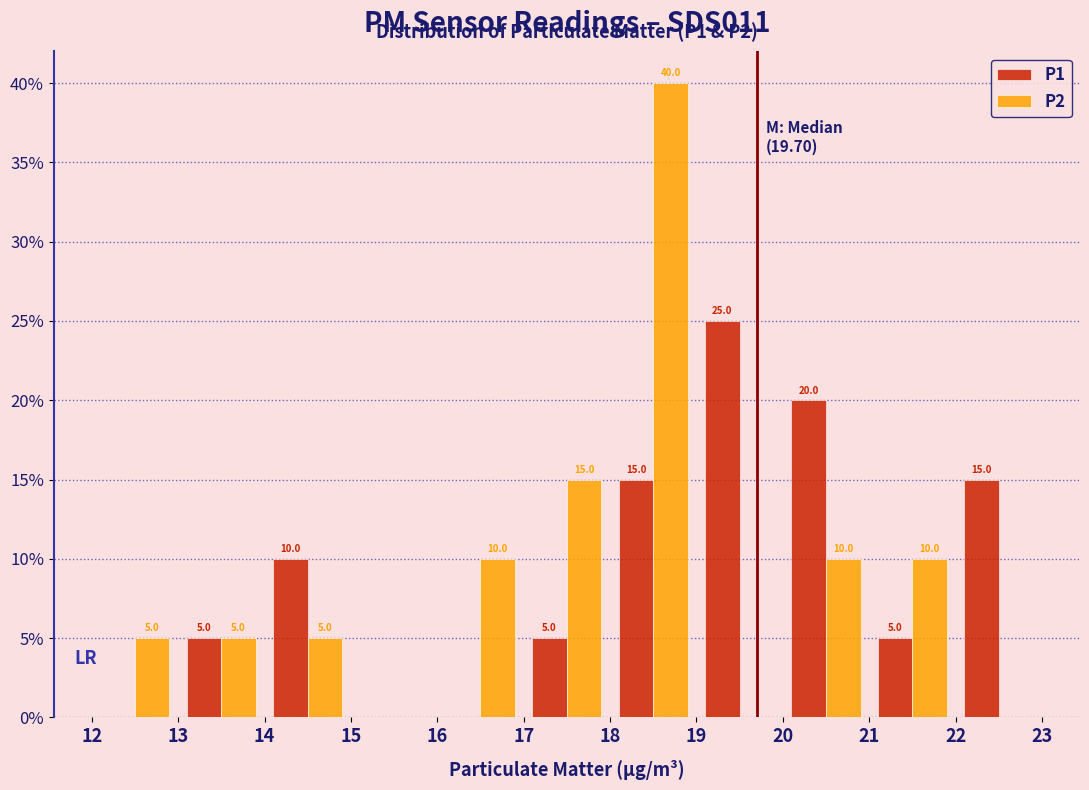

In the P1 series, which range on the x-axis has the tallest bar?

19 to 20